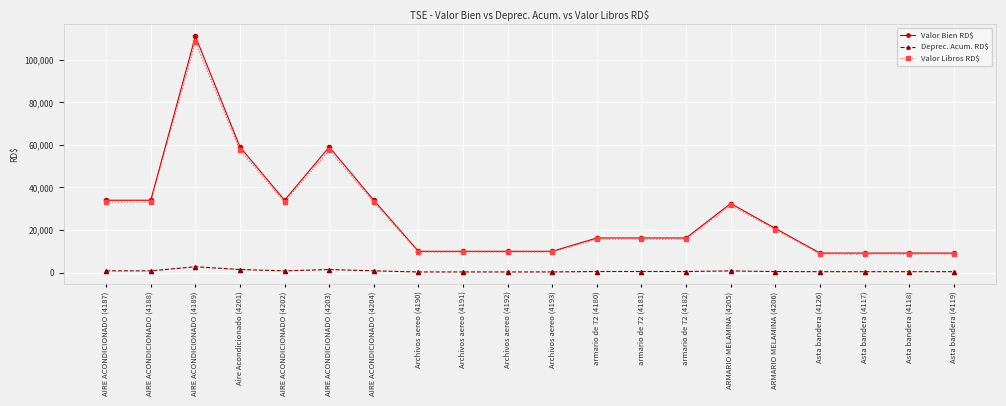

How many lines are shown in the chart?

3